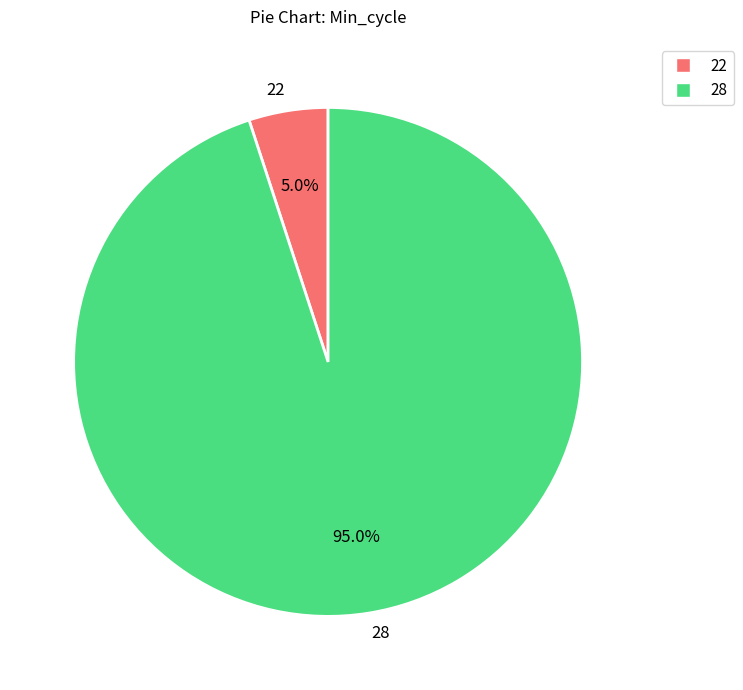

The 28 slice represents 17% of the pie. True or false?

False